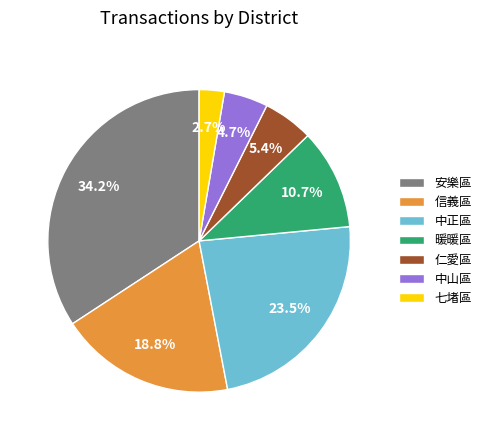

Is it true that 安樂區 is 47% of the pie?

False